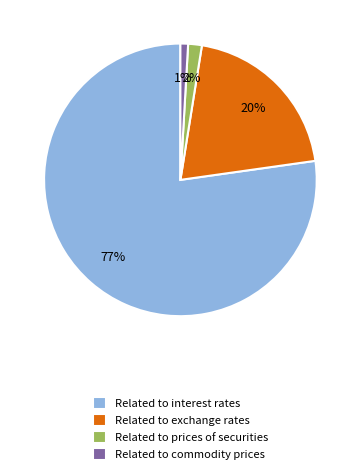

Rank the categories by value from lowest to highest.

Related to commodity prices, Related to prices of securities, Related to exchange rates, Related to interest rates